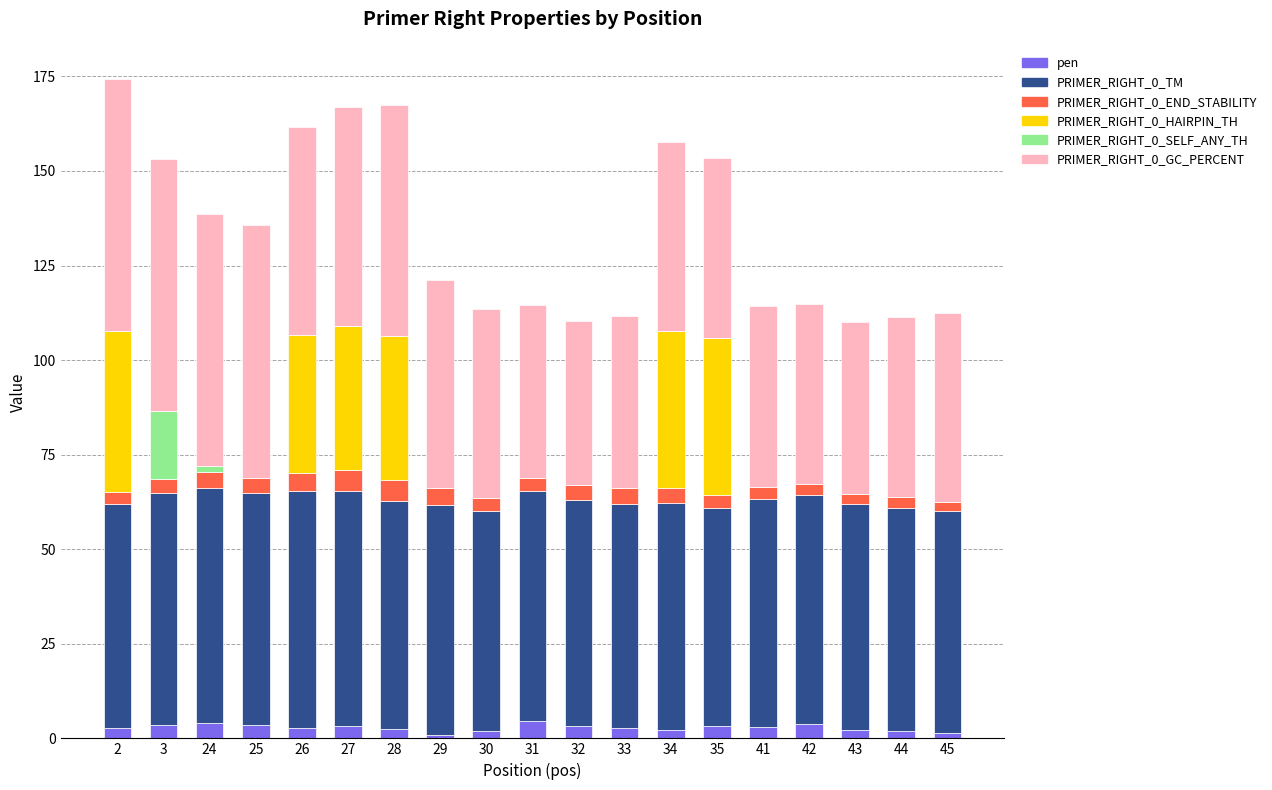

Is it true that pen equals 1.8 at 44?

True